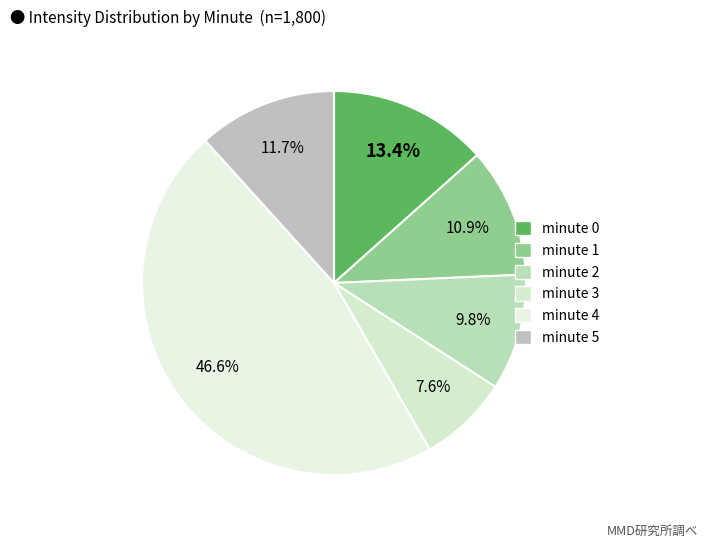

Rank the categories by value from lowest to highest.

minute 3, minute 2, minute 1, minute 5, minute 0, minute 4